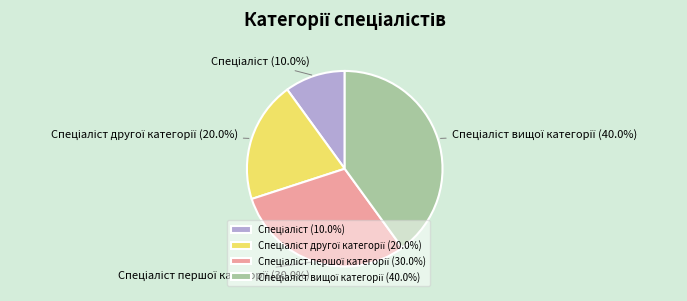

Does any single category account for the majority?

No